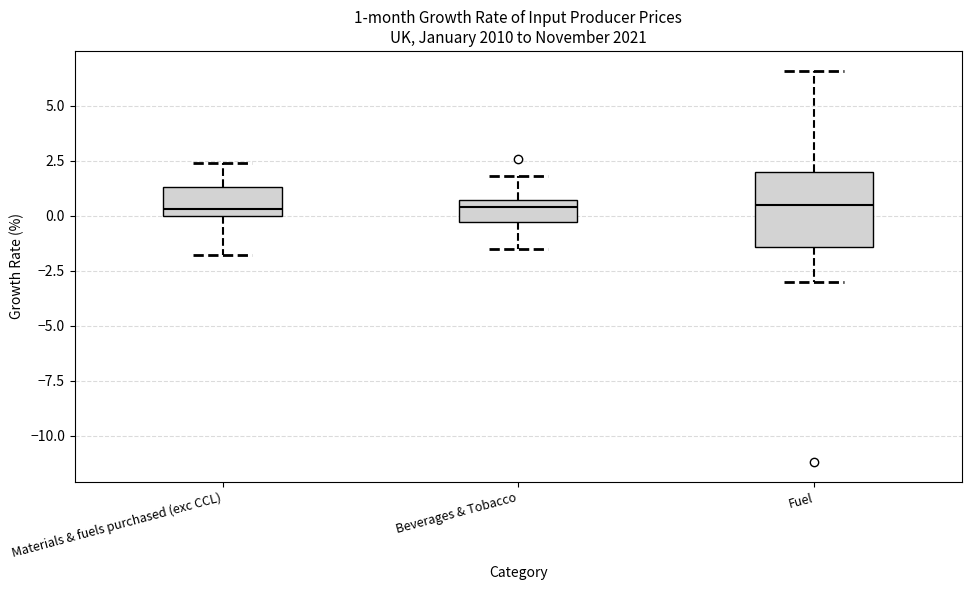

Comparing the boxes themselves (not the whiskers), which one is the tallest?

Fuel